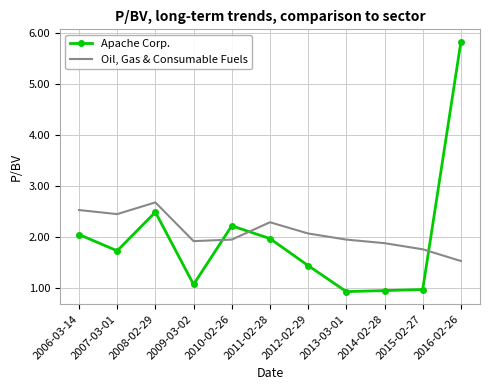

What is the minimum value for Oil, Gas & Consumable Fuels?

1.5